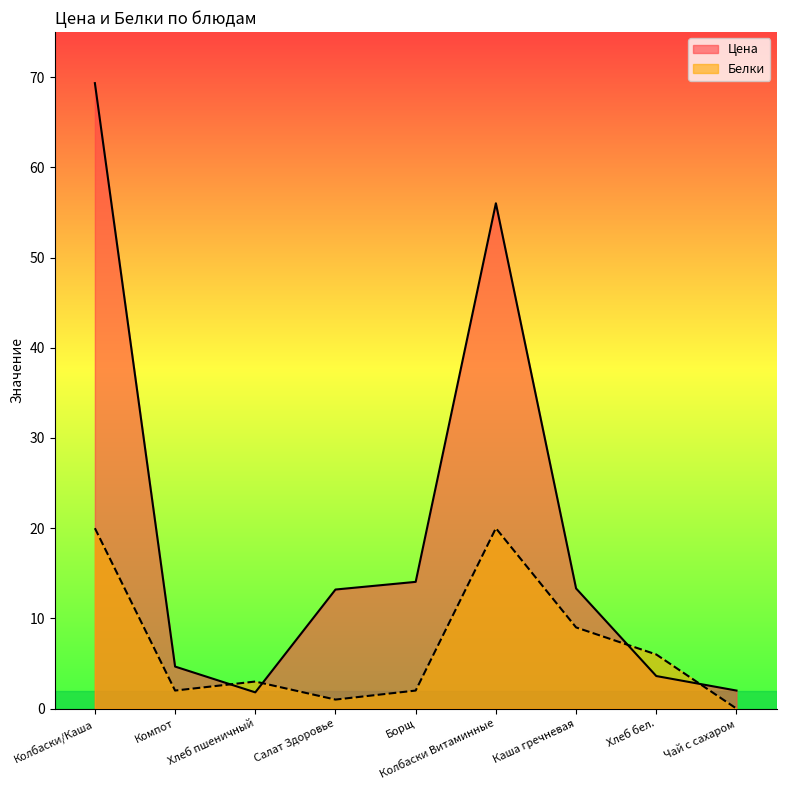

Between which two adjacent categories do Белки and Цена first intersect?

Компот and Хлеб пшеничный